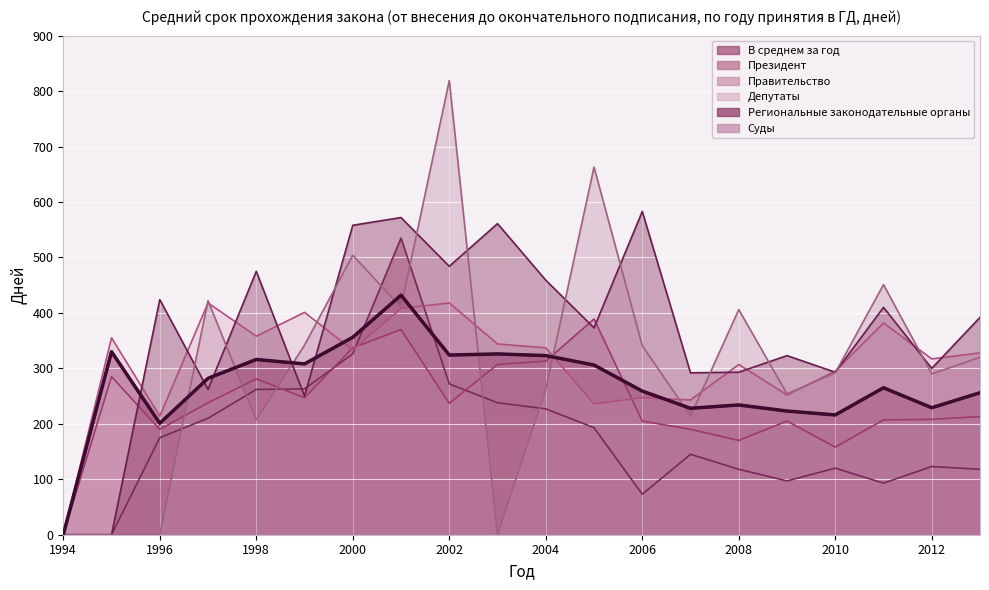

What is the total value across all series at 2001?

2727